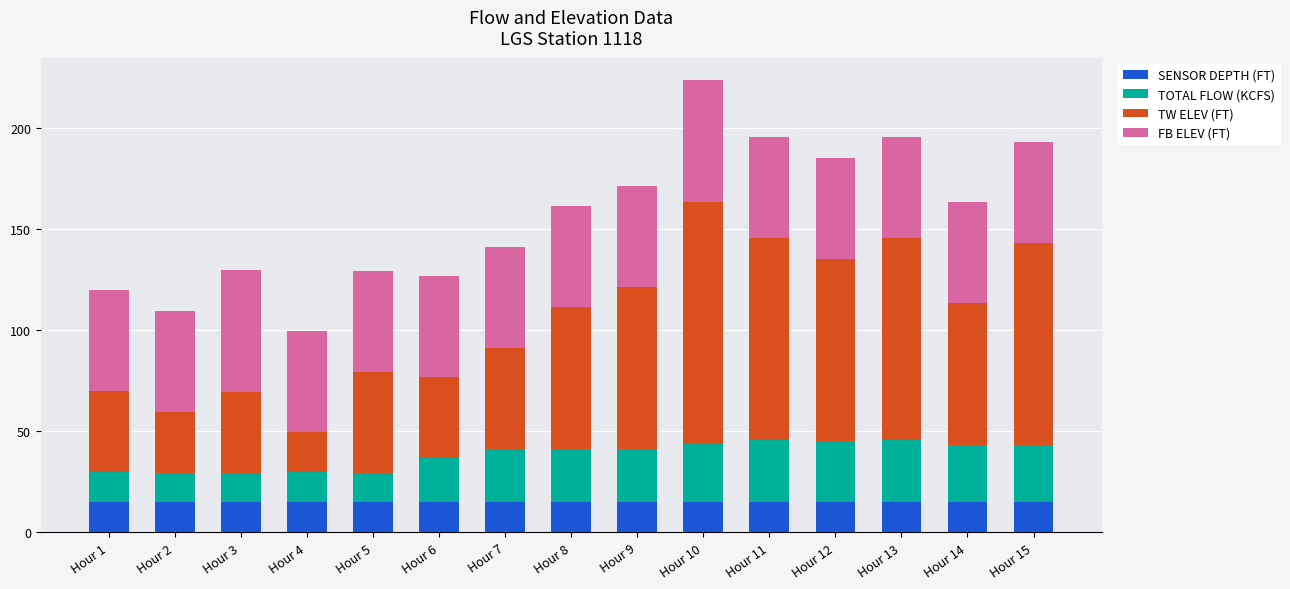

What is the total value across all series at Hour 13?

195.7